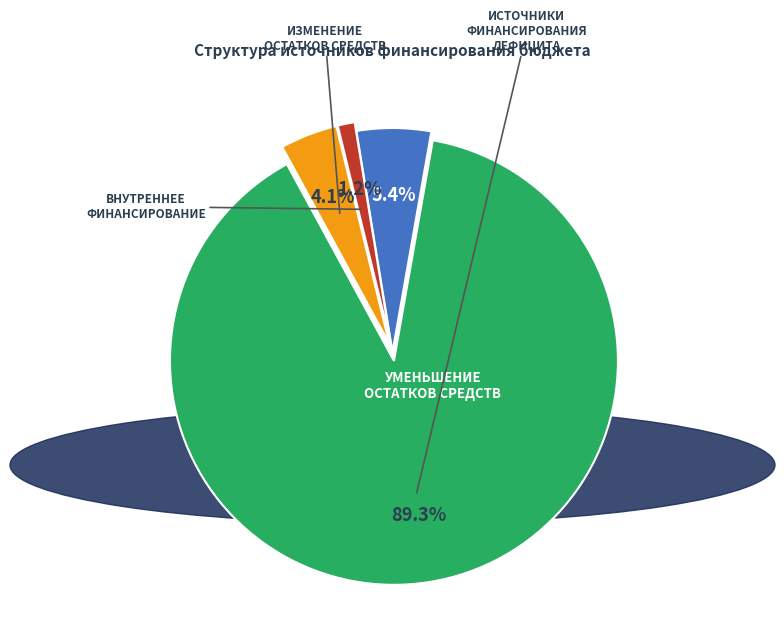

Is there a majority slice in this chart?

Yes